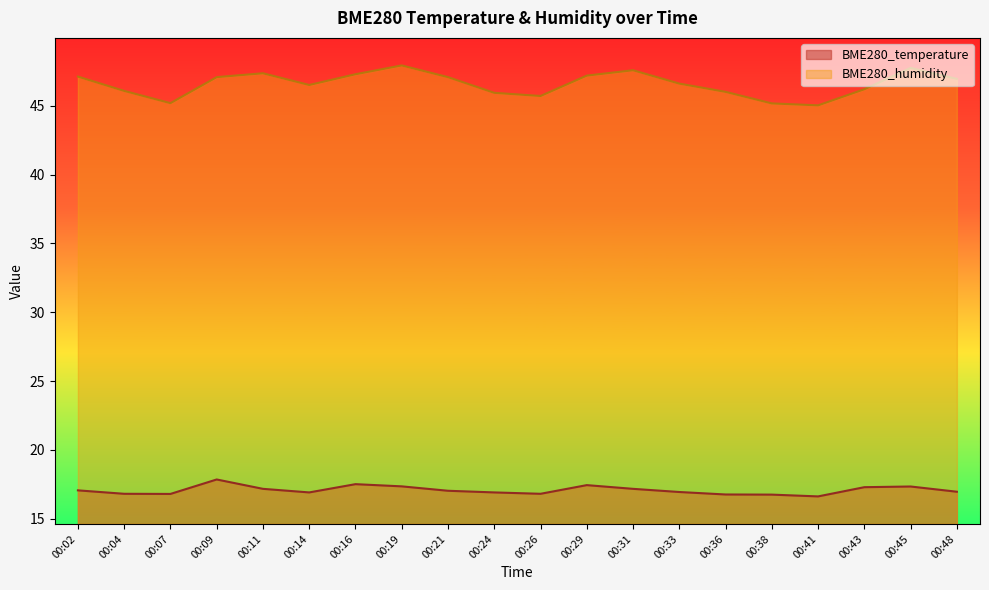

Which series has the largest range (max minus min)?

BME280_humidity